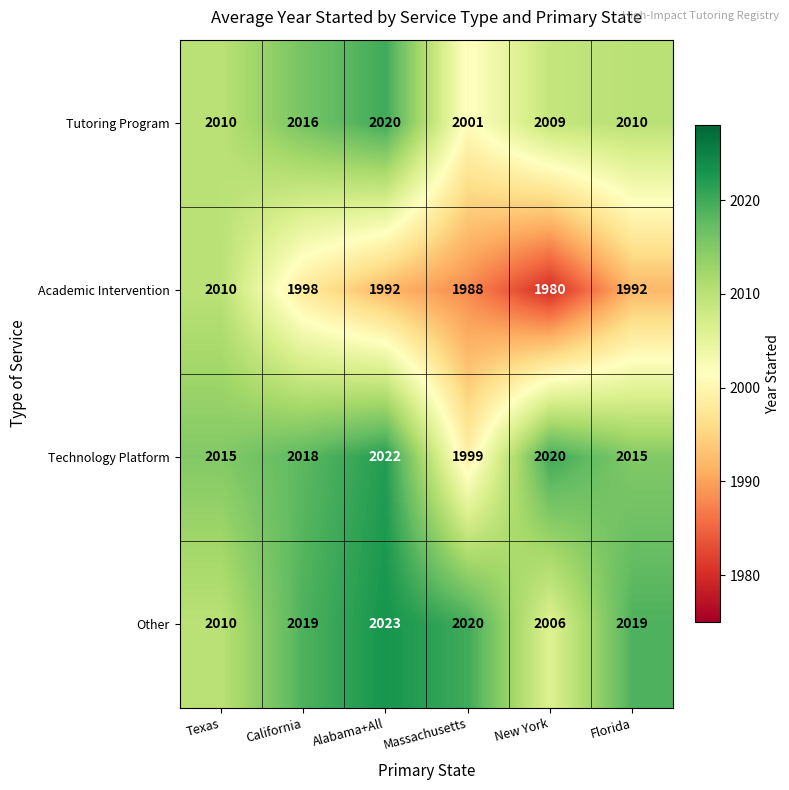

What is the difference between the second highest and minimum values in the Other series?

14